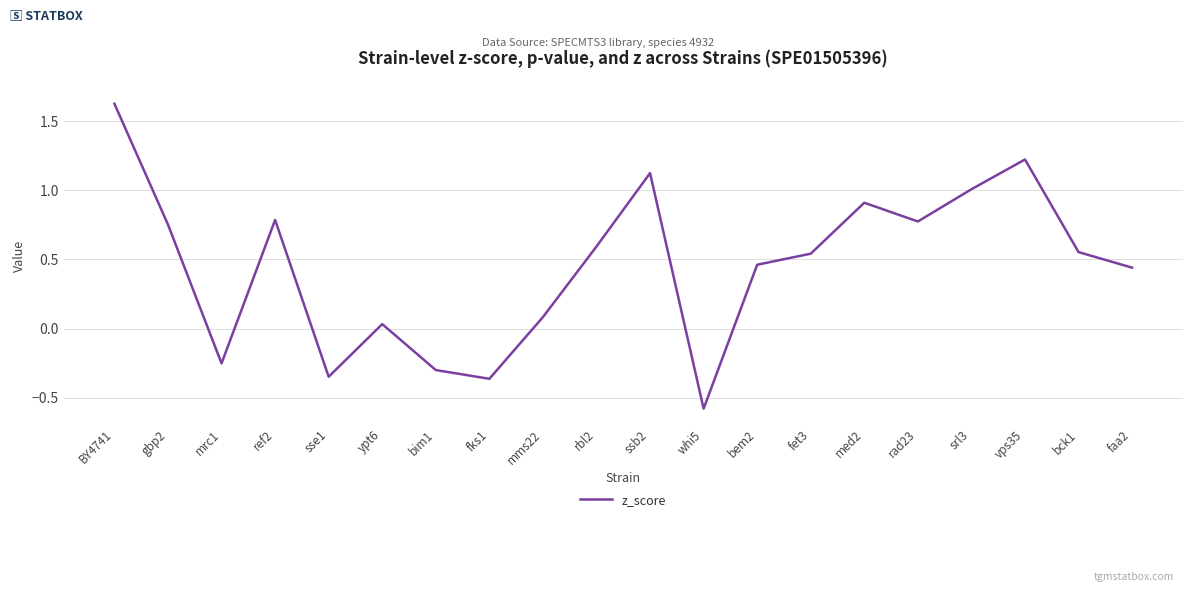

Does the chart display data point markers on the line(s)?

No